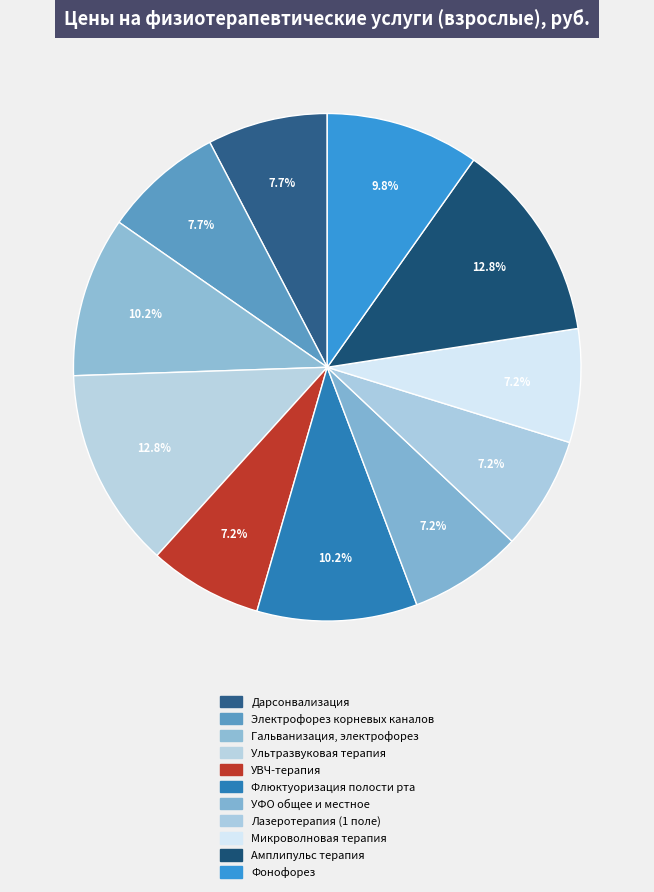

What is the change in value from Дарсонвализация to УВЧ-терапия?

-5